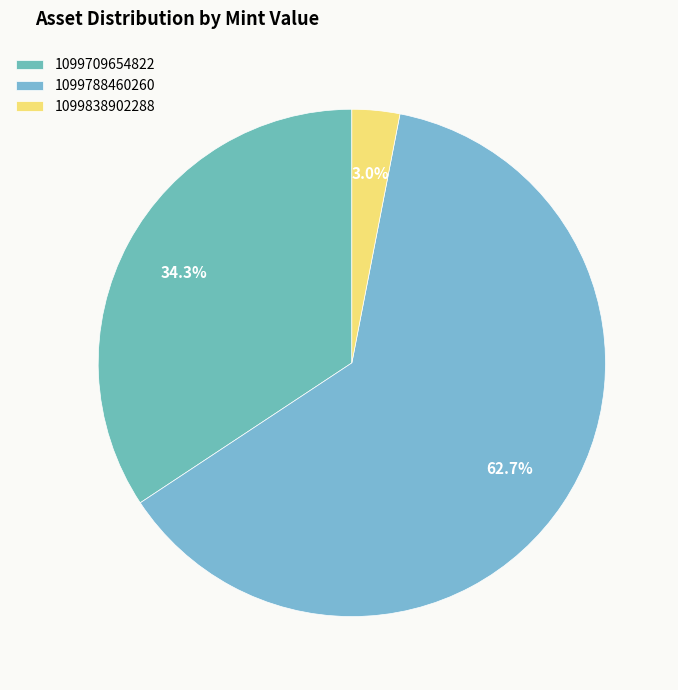

Which category has the biggest portion of the pie?

1099788460260